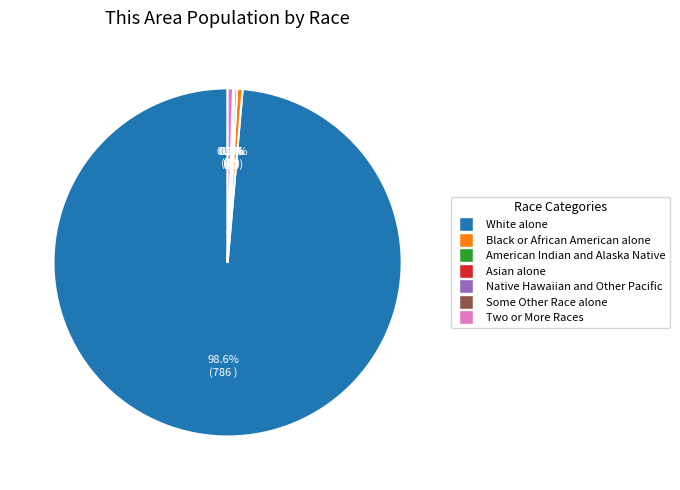

What is the change in value from American Indian and Alaska Native to Two or More Races?

+2